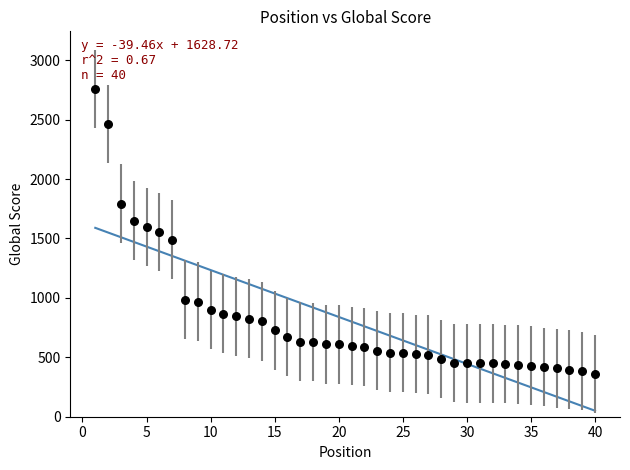

What is the range of Y values (max minus min)?

2399